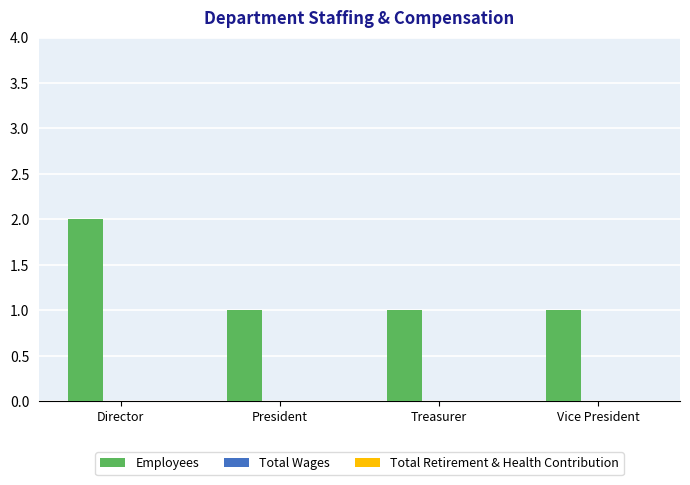

What is the label of the 2nd bar from the left?

President